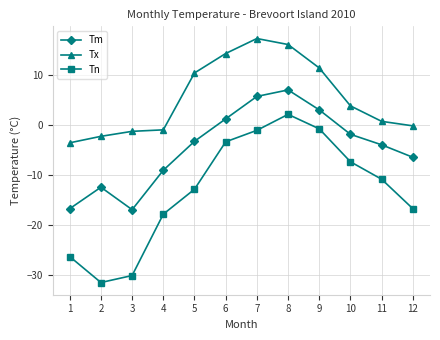

Where is Tn nearest to the value -14?

5